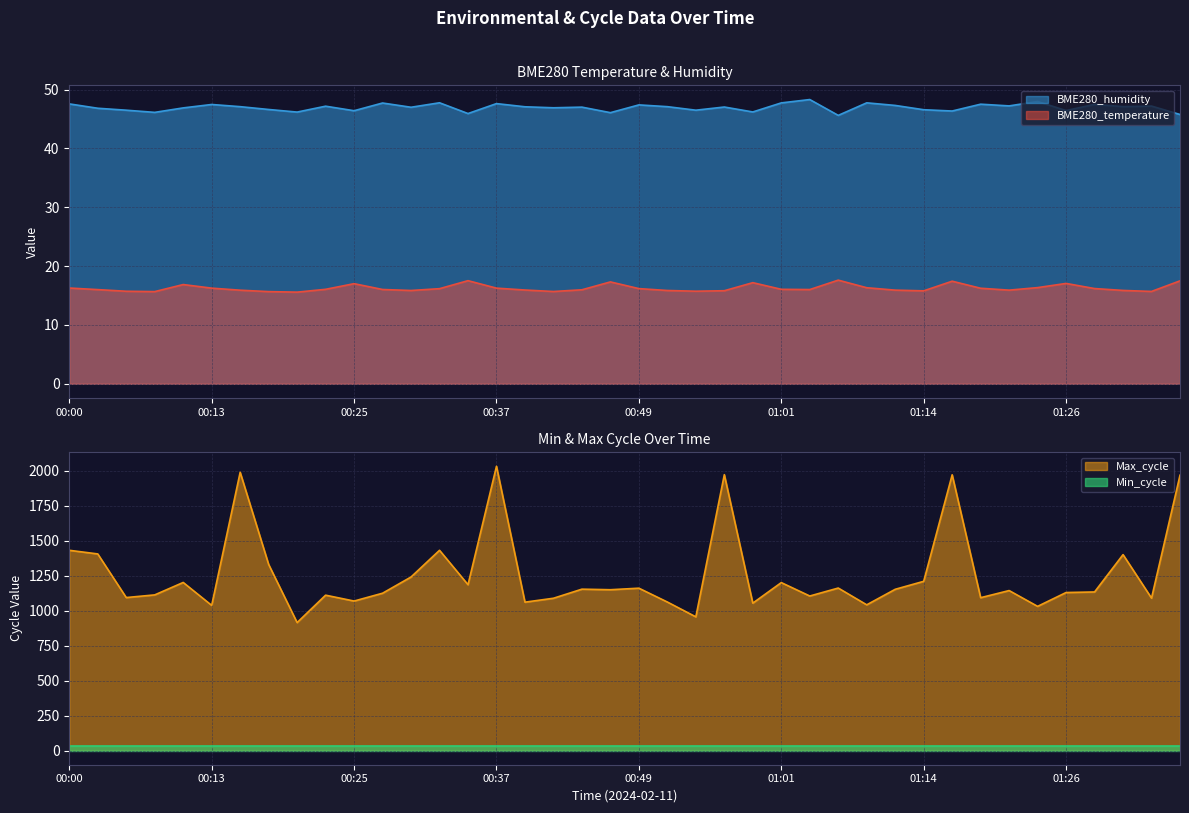

Is it true that BME280_temperature equals 4.3 at 00:49?

False